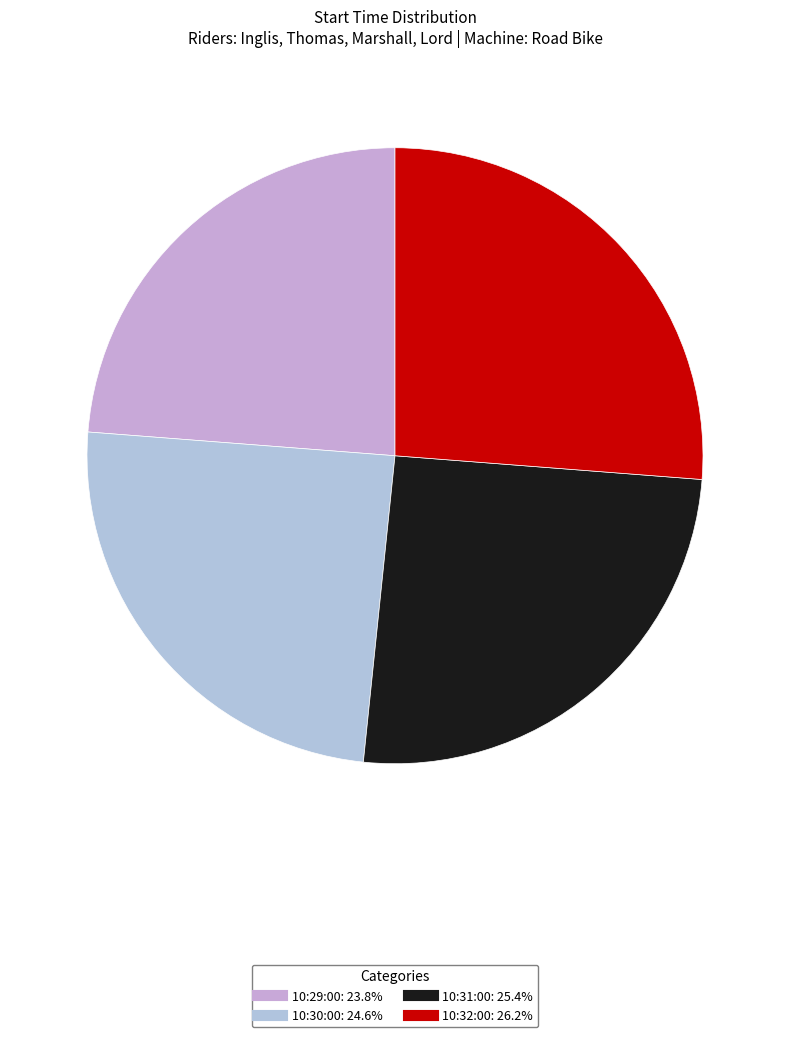

Which category has the biggest portion of the pie?

10:32:00